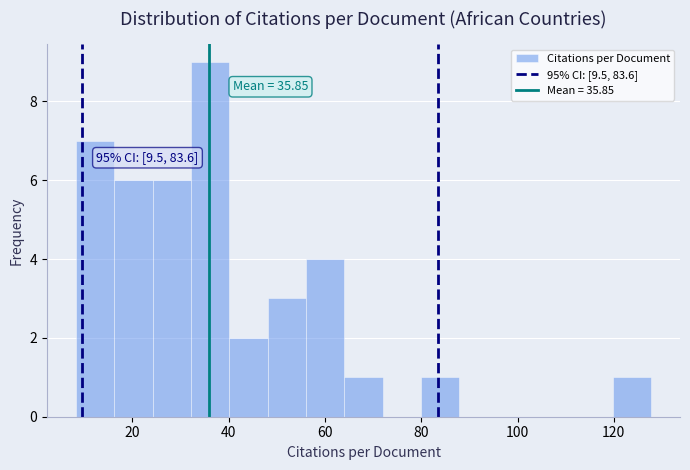

Read against the x-axis, roughly where is the centre of the tallest bar?

36